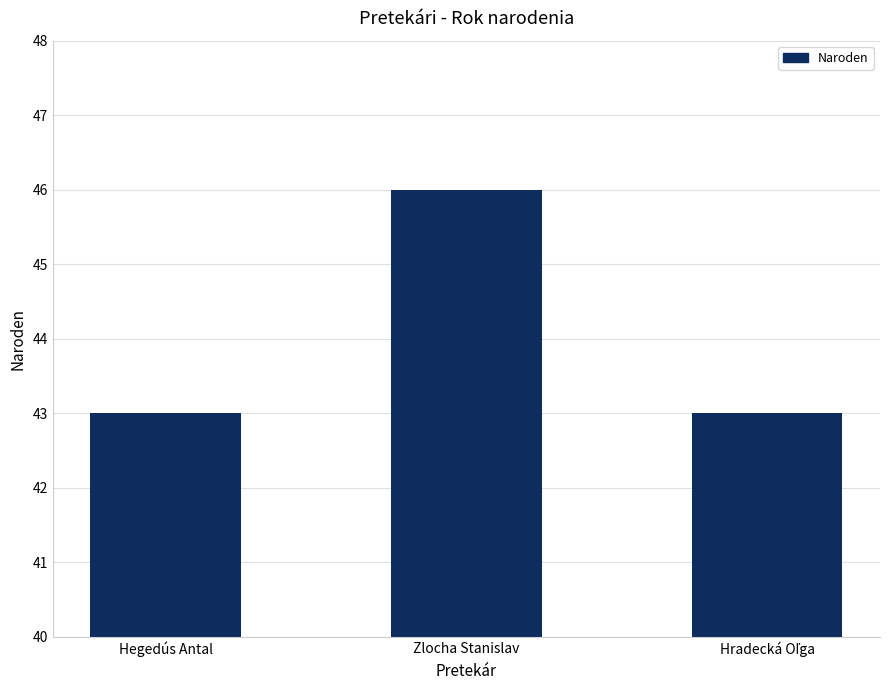

Which category has the highest value across all series?

Zlocha Stanislav